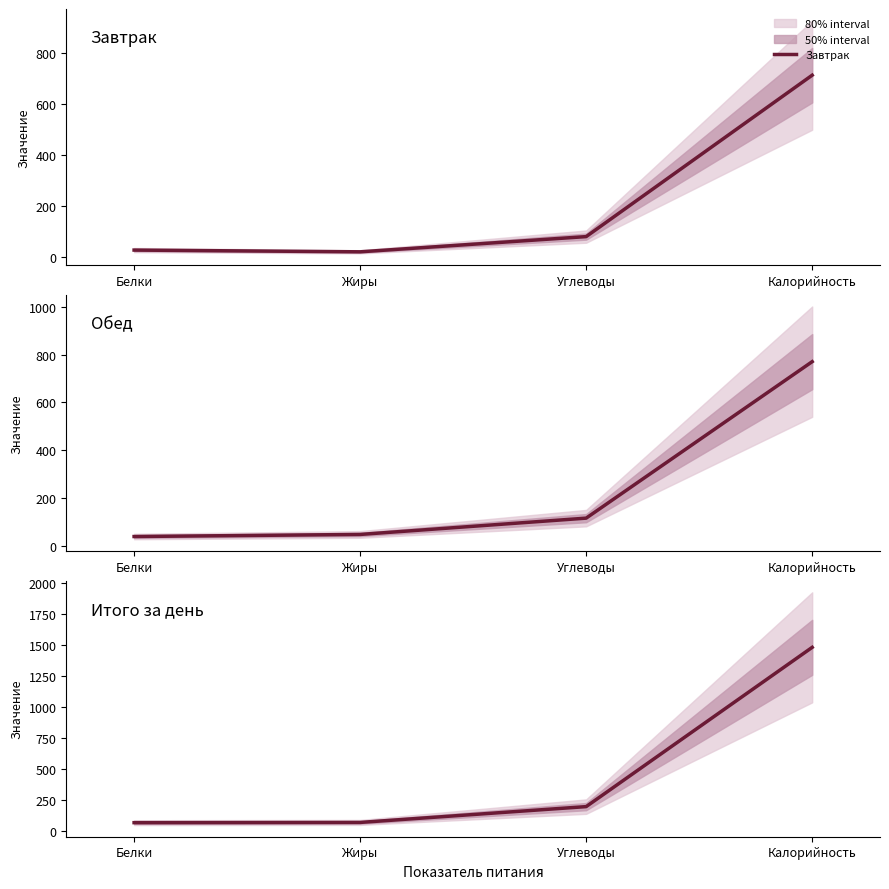

What is the sum of the Итого за день values at Калорийность and Жиры?

1549.3